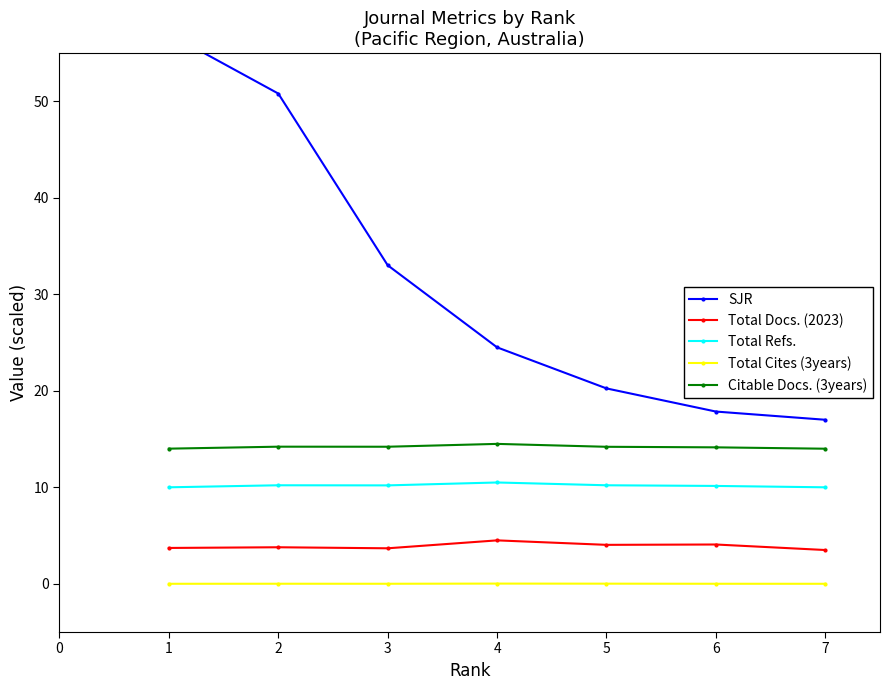

What is the maximum value for Citable Docs. (3years)?

14.5